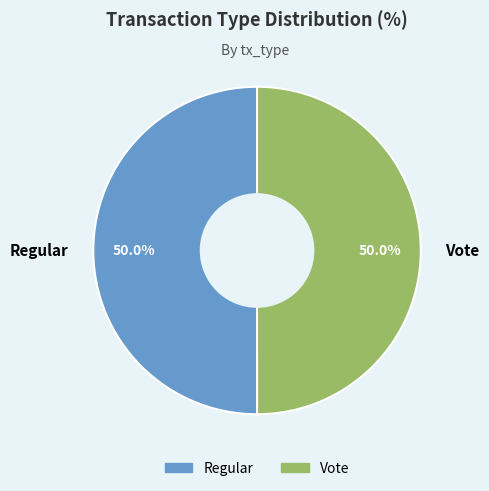

What percentage do Vote and Regular together represent?

100.0%